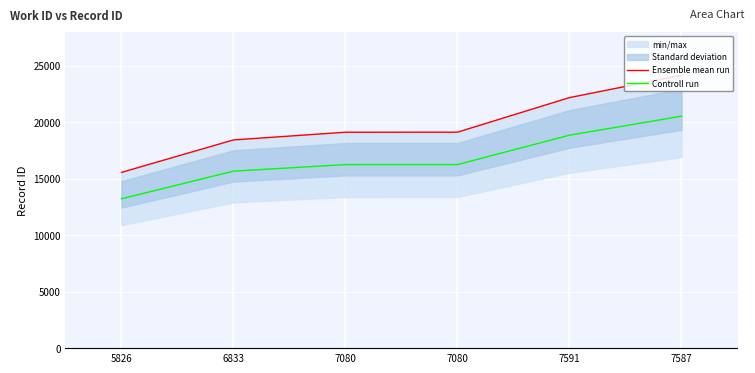

What is the spread (max minus min) of values at 7591?

3328.4